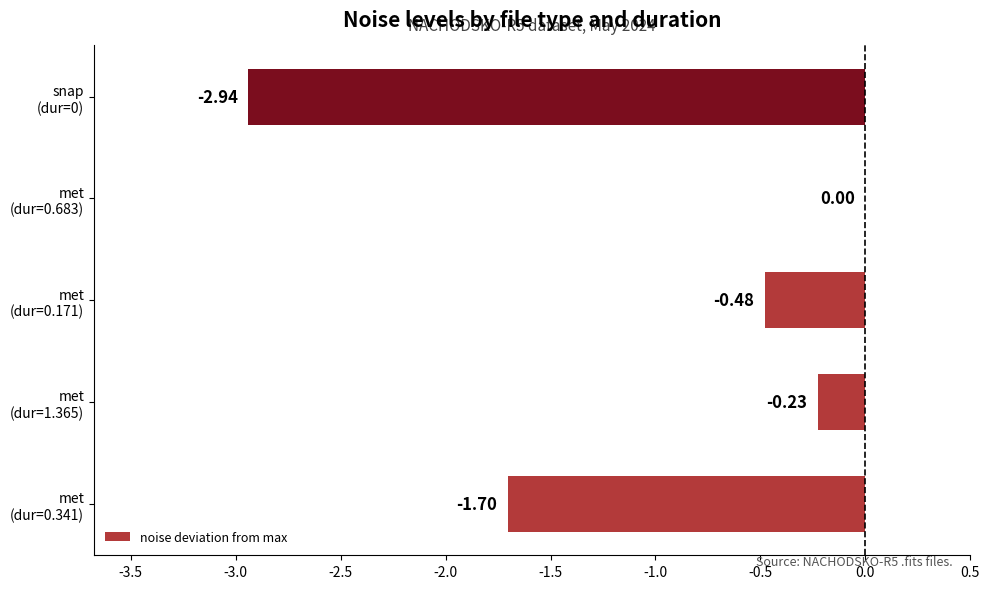

Where is the data nearest to the value -1?

met
(dur=0.171)